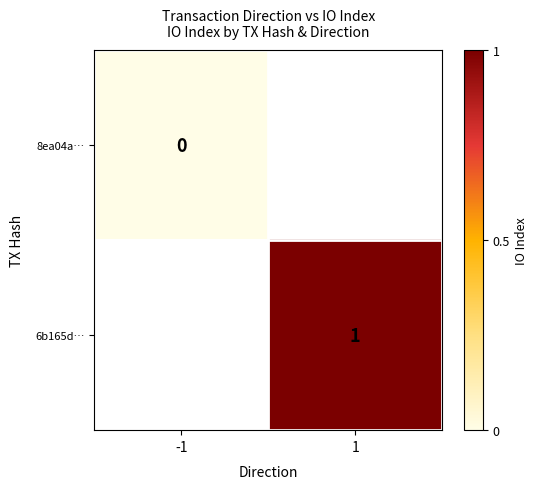

Is the value of 6b165d… at 1 greater than the value of 8ea04a… at -1?

Yes